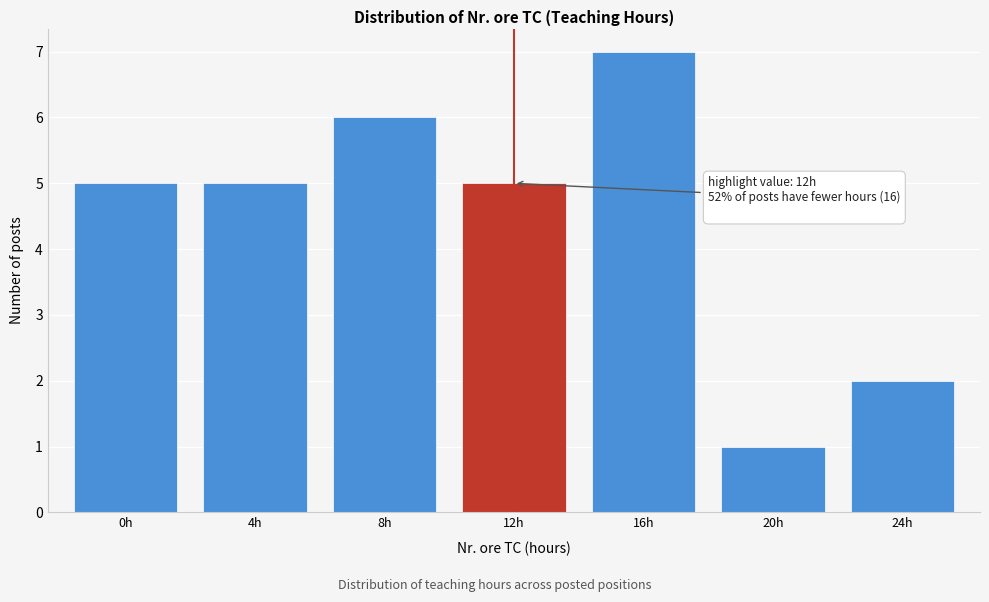

Reading left to right, list all the values displayed in this chart.

0h=5	4h=5	8h=6	12h=5	16h=7	20h=1	24h=2